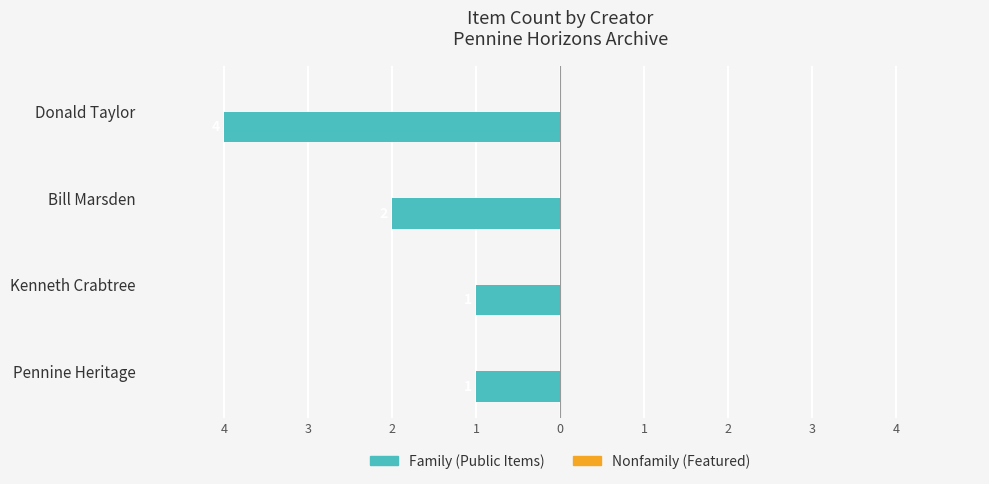

Are the bars horizontal?

Yes